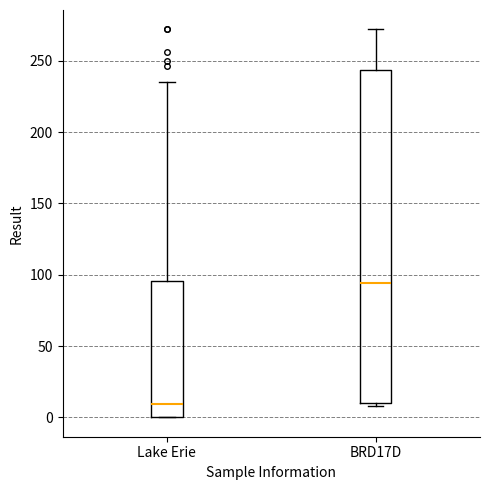

Where is the upper edge of the box for BRD17D on the y-axis? The values are not printed on the chart, so give them approximately, as read against the axis.

245